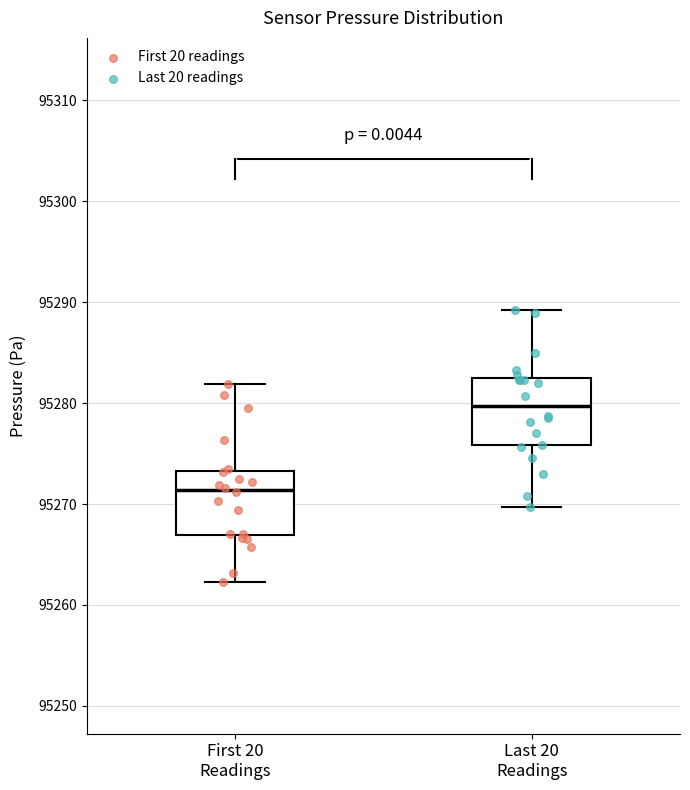

Reading left to right, transcribe this box plot: for each box, give where its median line is, the range the box spans, and where its two whiskers end, as read against the y-axis. The values are not printed on the chart, so give them approximately, as read against the axis.

First 20 Readings: median 95271, box 95267 to 95273, whiskers 95262 to 95282
Last 20 Readings: median 95280, box 95276 to 95282, whiskers 95270 to 95289